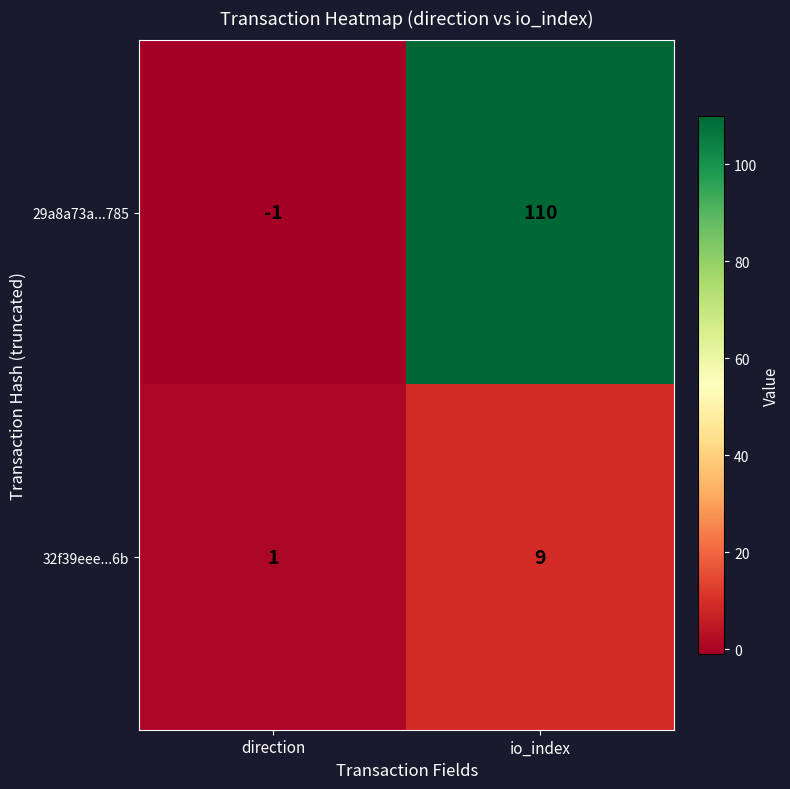

Where is 29a8a73a...785 nearest to the value 54?

direction